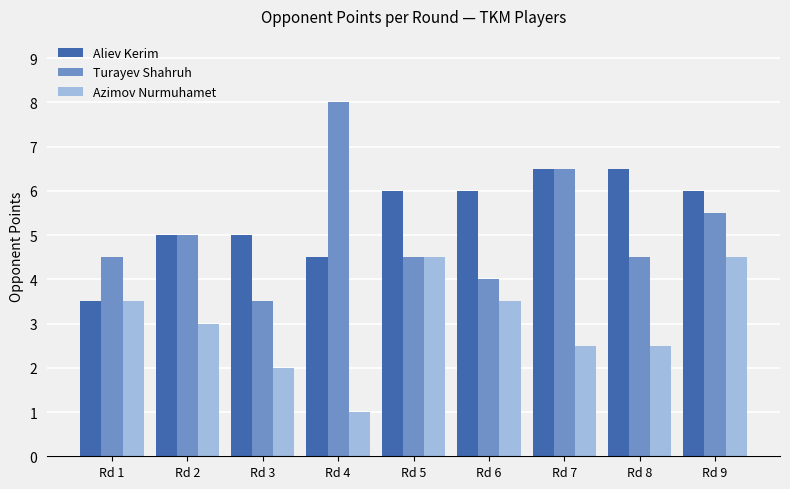

Which label corresponds to the largest value in the chart?

Rd 4